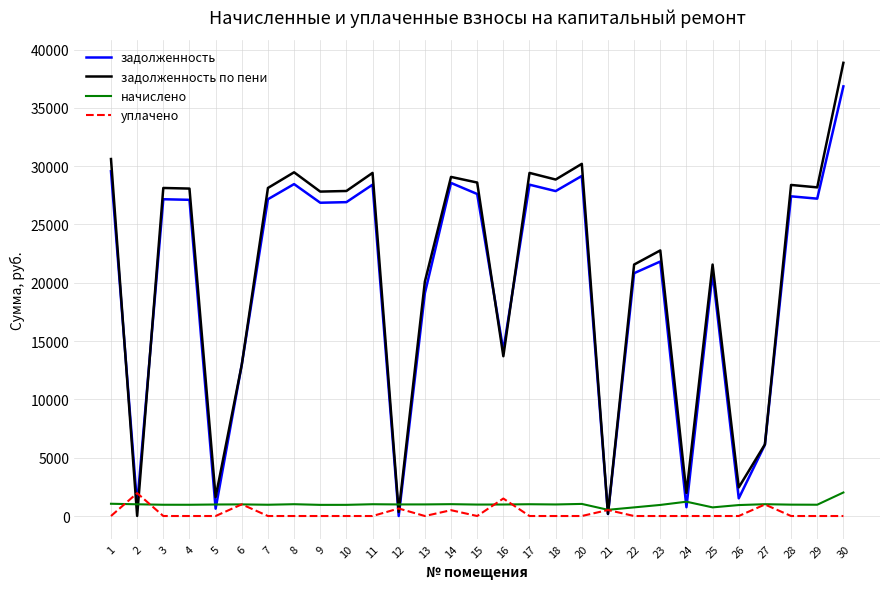

Which series has the widest spread of values?

задолженность по пени